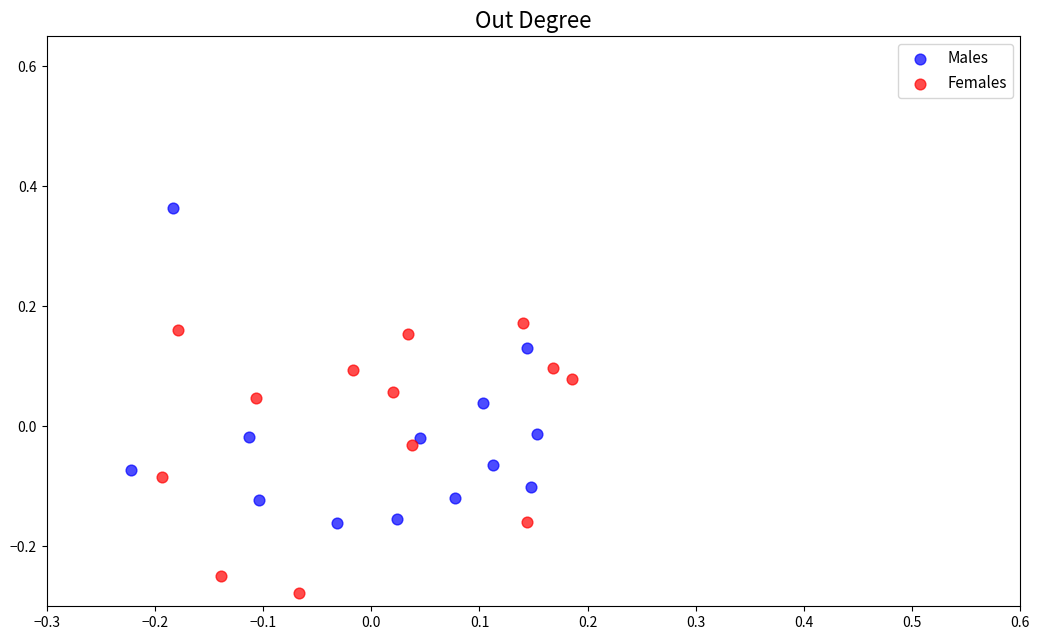

What are all the series names shown in the legend?

Males, Females